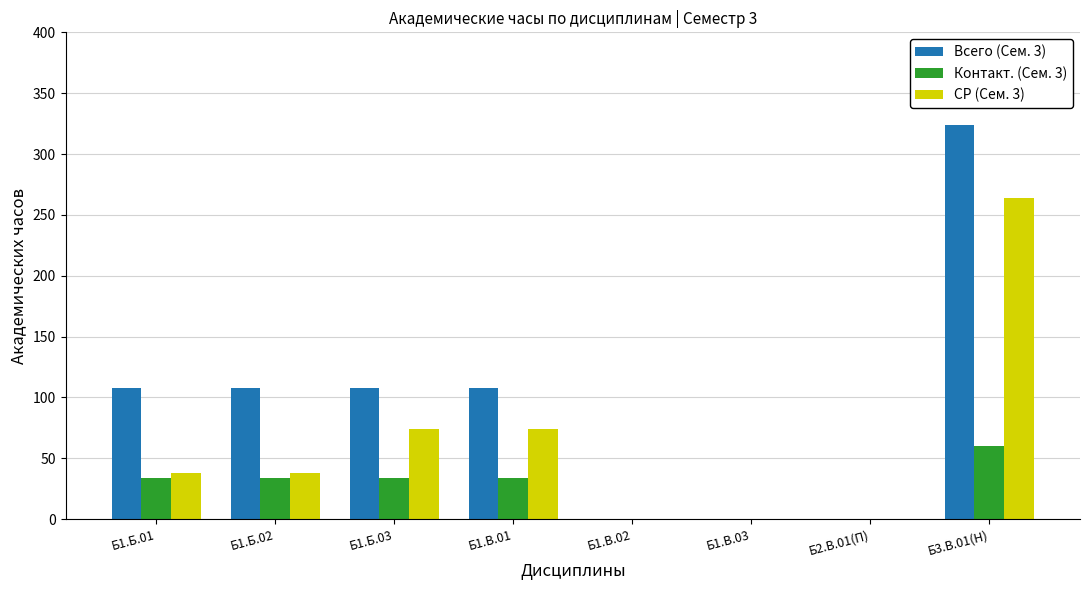

Reading left to right, transcribe all the data shown in this chart.

Всего (Сем. 3): 108	108	108	108	0	0	0	324
Контакт. (Сем. 3): 34	34	34	34	0	0	0	60
СР (Сем. 3): 38	38	74	74	0	0	0	264